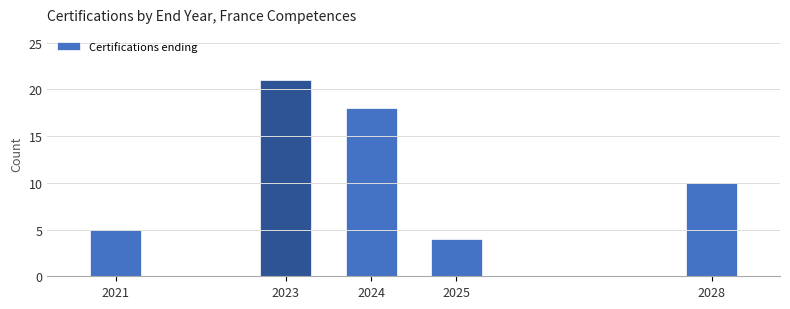

Reading left to right, extract all data points from this chart.

5	21	18	4	10